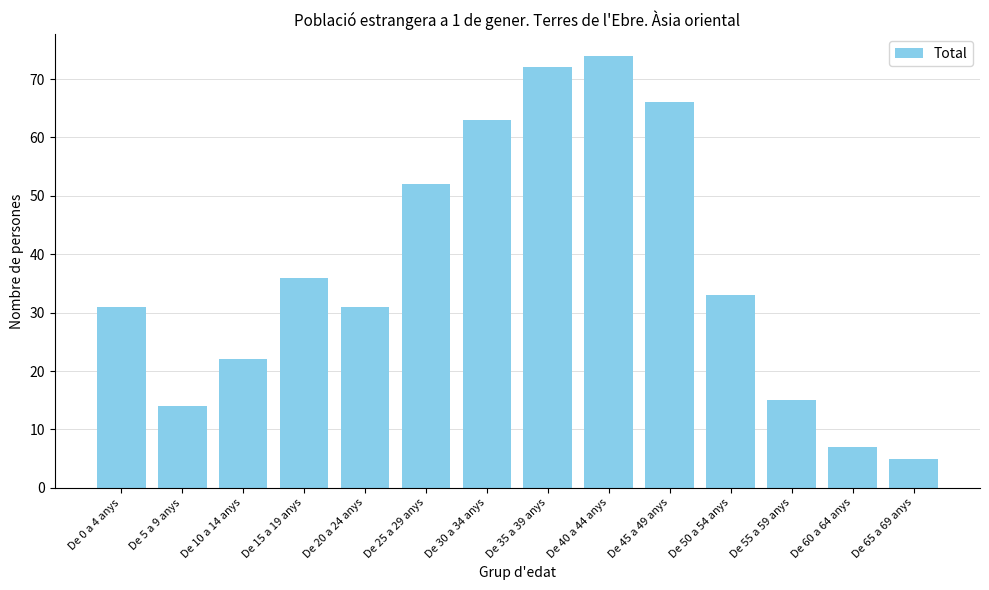

Count the number of data series in this chart.

1